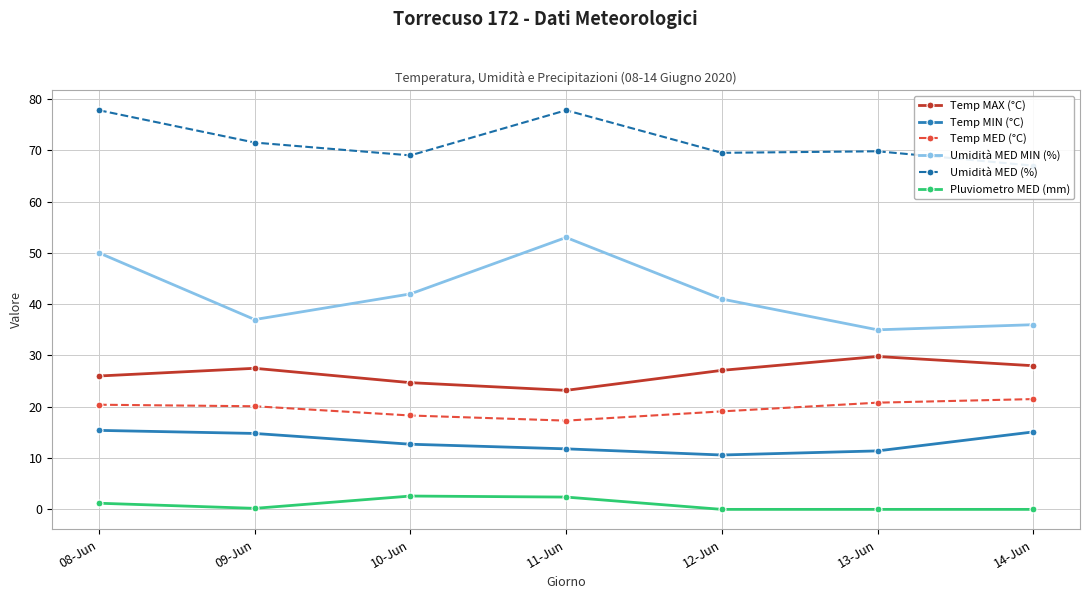

How many interior local valleys does the Umidità MED MIN (%) series have?

2